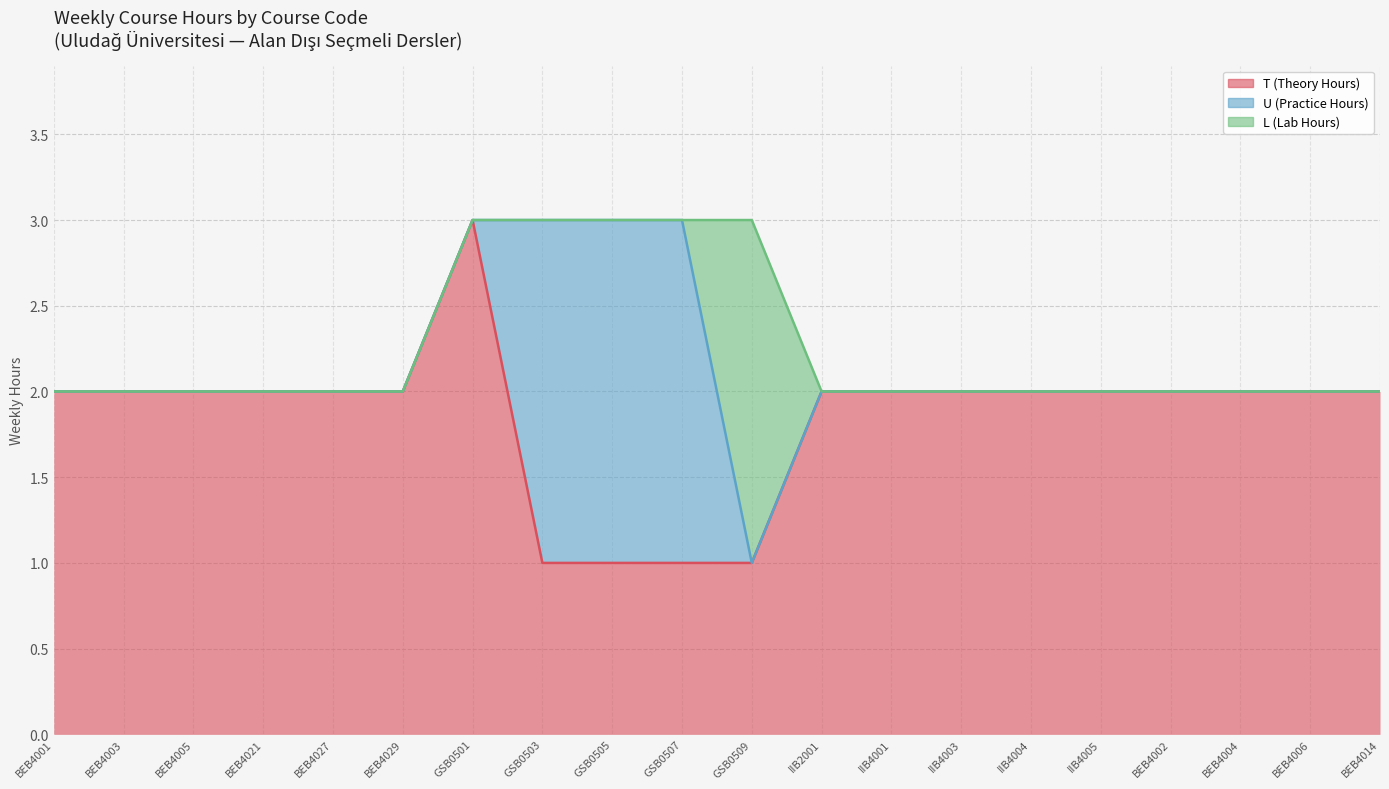

The value of T (Theory Hours) at IIB2001 is 2. True or false?

True